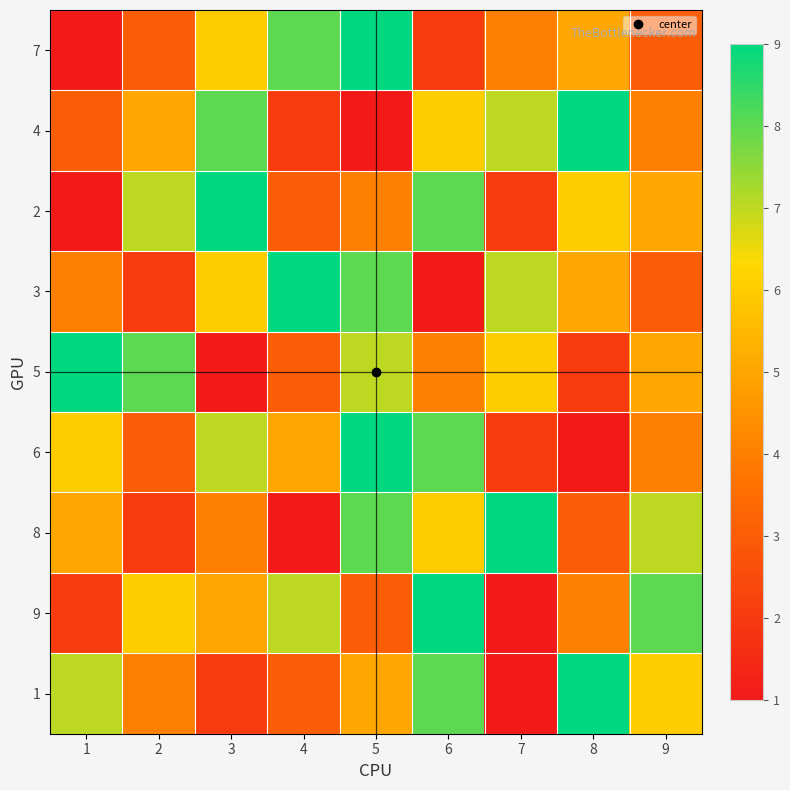

Reading left to right, transcribe all the data shown in this chart.

7: 1=1	2=3	3=6	4=8	5=9	6=2	7=4	8=5	9=3
4: 1=3	2=5	3=8	4=2	5=1	6=6	7=7	8=9	9=4
2: 1=1	2=7	3=9	4=3	5=4	6=8	7=2	8=6	9=5
3: 1=4	2=2	3=6	4=9	5=8	6=1	7=7	8=5	9=3
5: 1=9	2=8	3=1	4=3	5=7	6=4	7=6	8=2	9=5
6: 1=6	2=3	3=7	4=5	5=9	6=8	7=2	8=1	9=4
8: 1=5	2=2	3=4	4=1	5=8	6=6	7=9	8=3	9=7
9: 1=2	2=6	3=5	4=7	5=3	6=9	7=1	8=4	9=8
1: 1=7	2=4	3=2	4=3	5=5	6=8	7=1	8=9	9=6